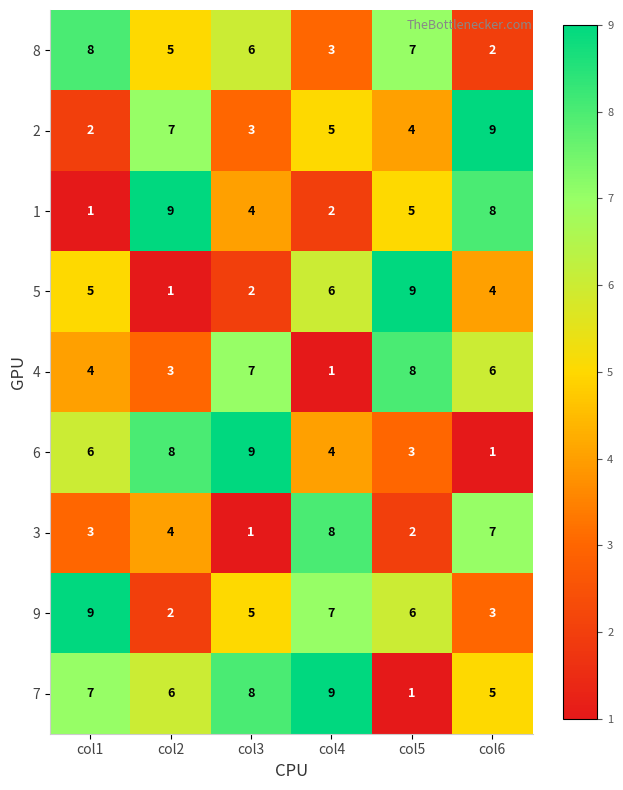

What is the difference between the maximum and second lowest values in the 2 series?

6